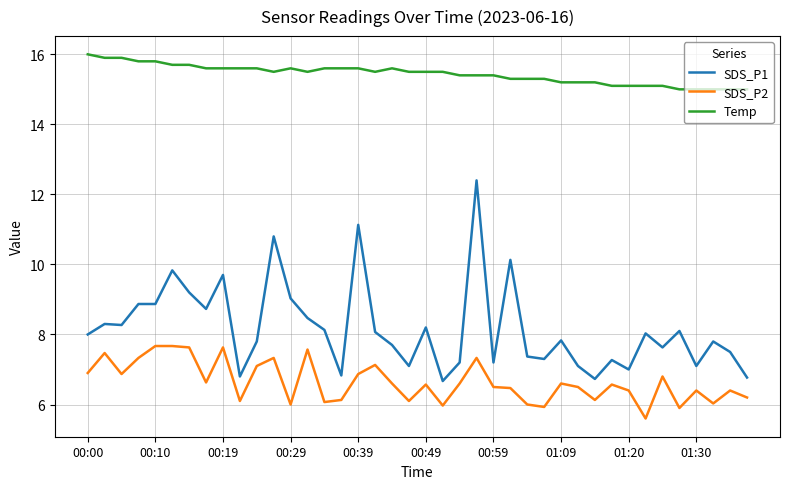

Which series has the widest spread of values?

SDS_P1